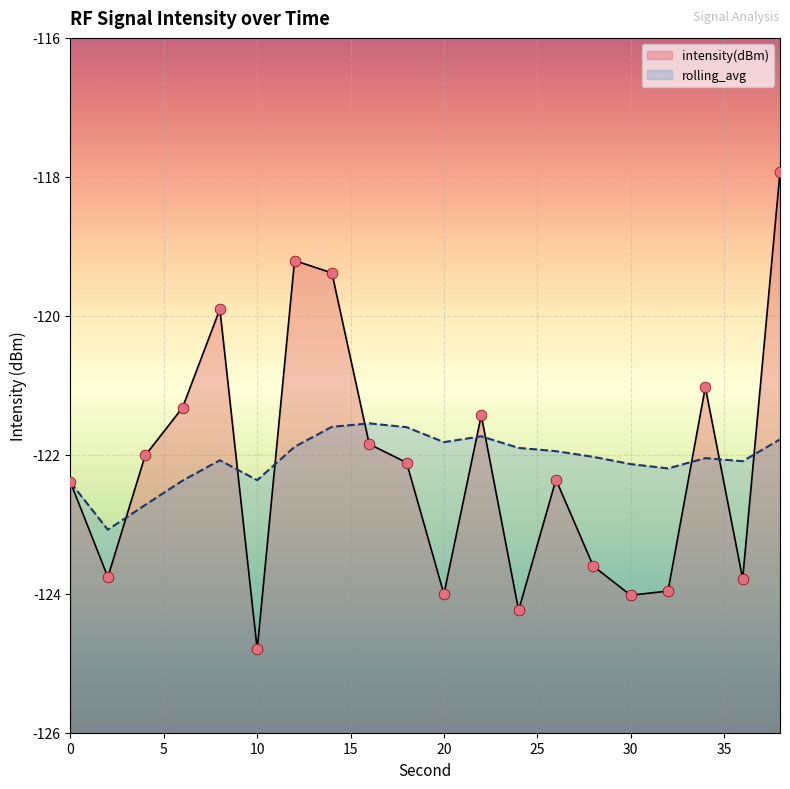

Which series has the largest total across all categories?

rolling_avg